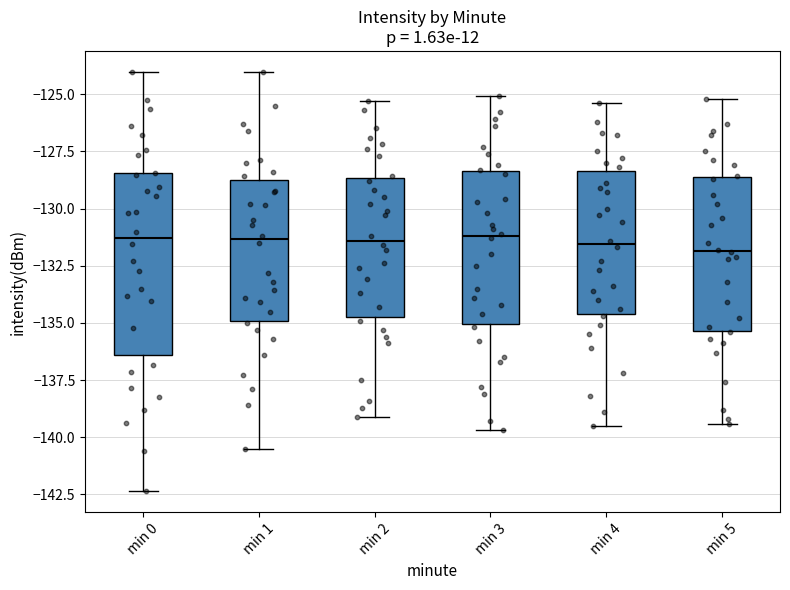

Reading left to right, transcribe this box plot: for each box, give where its median line is, the range the box spans, and where its two whiskers end, as read against the y-axis. The values are not printed on the chart, so give them approximately, as read against the axis.

min 0: median -131.5, box -136.5 to -128.5, whiskers -142.5 to -124.0
min 1: median -131.5, box -135.0 to -128.5, whiskers -140.5 to -124.0
min 2: median -131.5, box -134.5 to -128.5, whiskers -139.0 to -125.5
min 3: median -131.0, box -135.0 to -128.5, whiskers -139.5 to -125.0
min 4: median -131.5, box -134.5 to -128.5, whiskers -139.5 to -125.5
min 5: median -132.0, box -135.5 to -128.5, whiskers -139.5 to -125.0